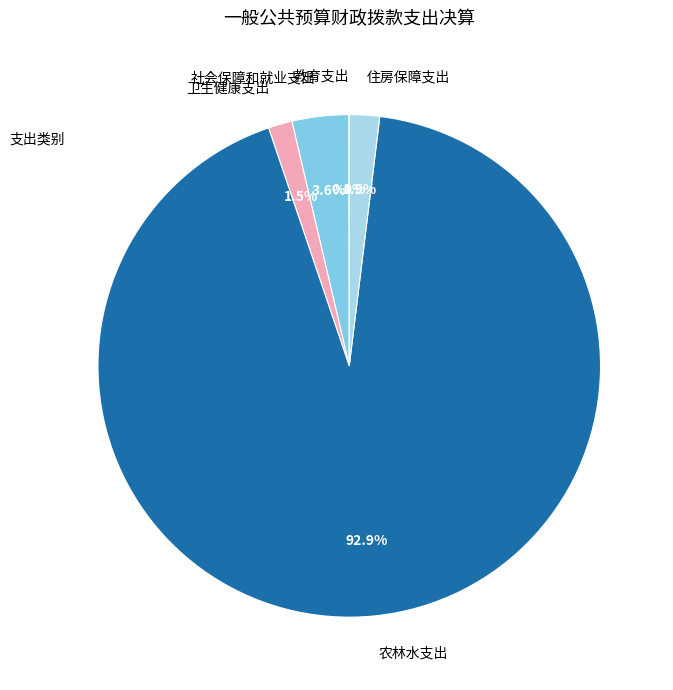

Is there a majority slice in this chart?

Yes